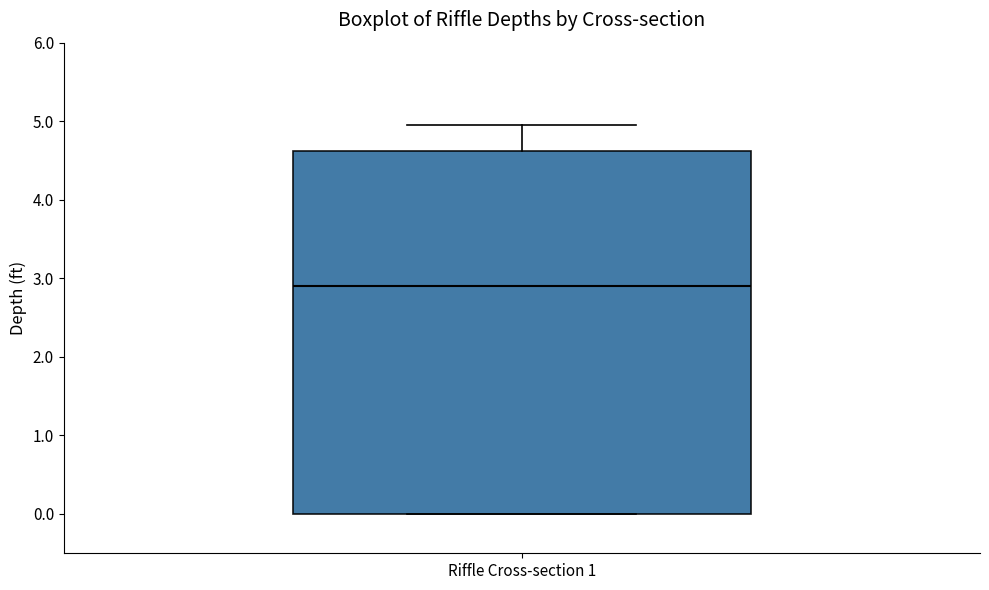

Where is the upper edge of the box for Riffle Cross-section 1 on the y-axis? The values are not printed on the chart, so give them approximately, as read against the axis.

4.6